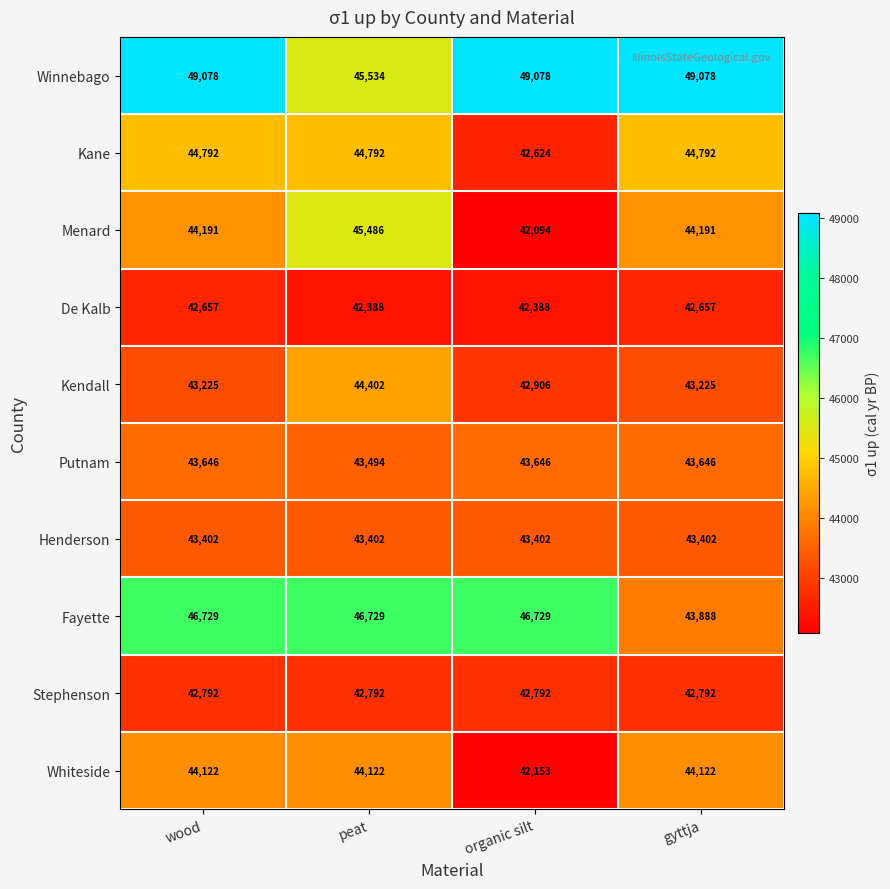

At gyttja, list the series in order from smallest to largest.

De Kalb, Stephenson, Kendall, Henderson, Putnam, Fayette, Whiteside, Menard, Kane, Winnebago